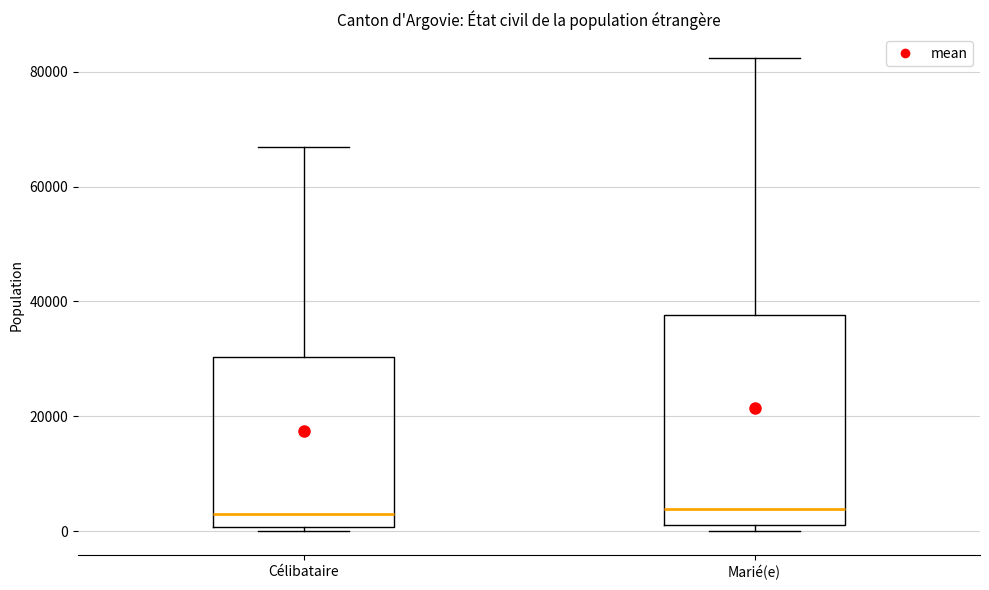

Reading left to right, transcribe this box plot: for each box, give where its median line is, the range the box spans, and where its two whiskers end, as read against the y-axis. The values are not printed on the chart, so give them approximately, as read against the axis.

Célibataire: median 4000, box 0 to 30000, whiskers 0 (just below the box's lower edge) to 66000
Marié(e): median 4000, box 2000 to 38000, whiskers 0 to 82000